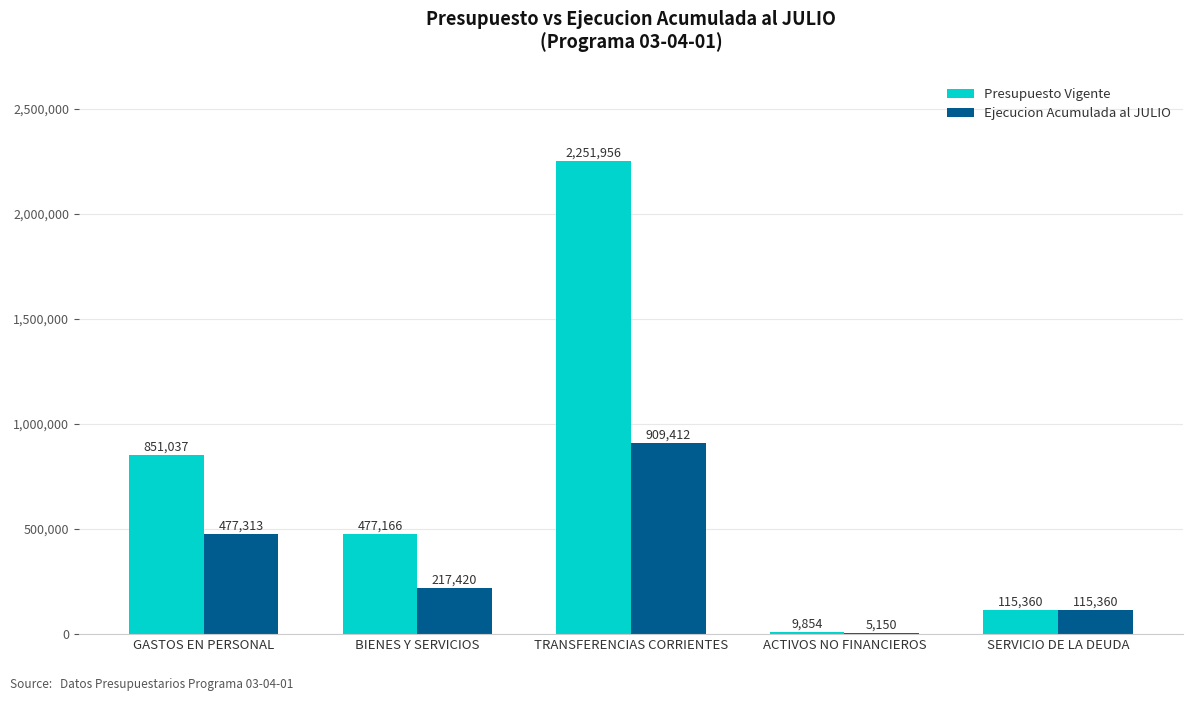

How many groups of bars are there?

5